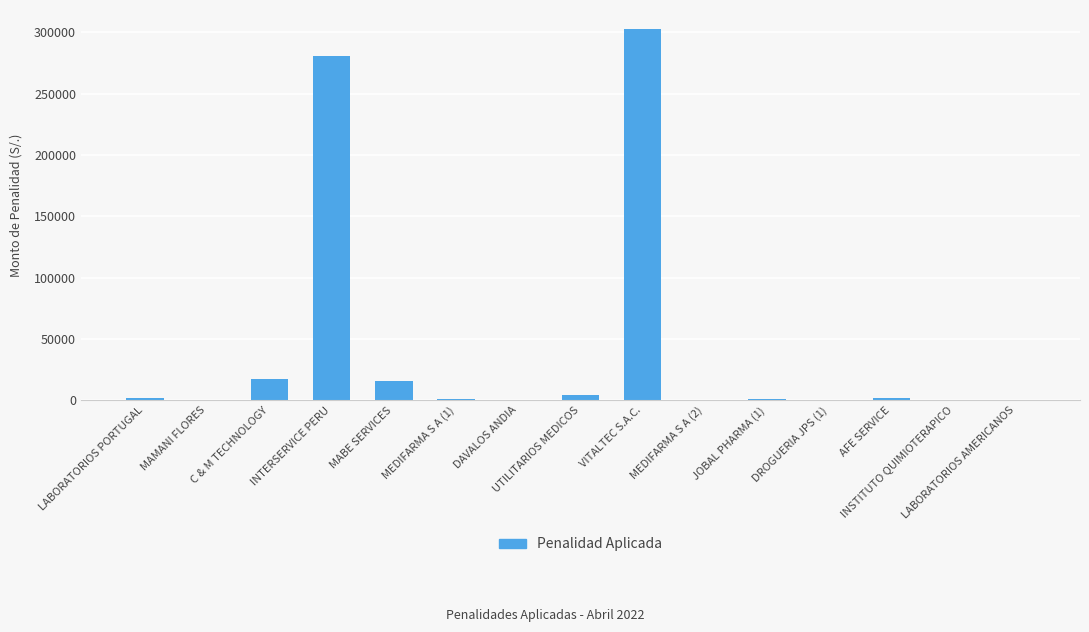

What is the ratio of the value at LABORATORIOS PORTUGAL to the value at MAMANI FLORES?

55.7